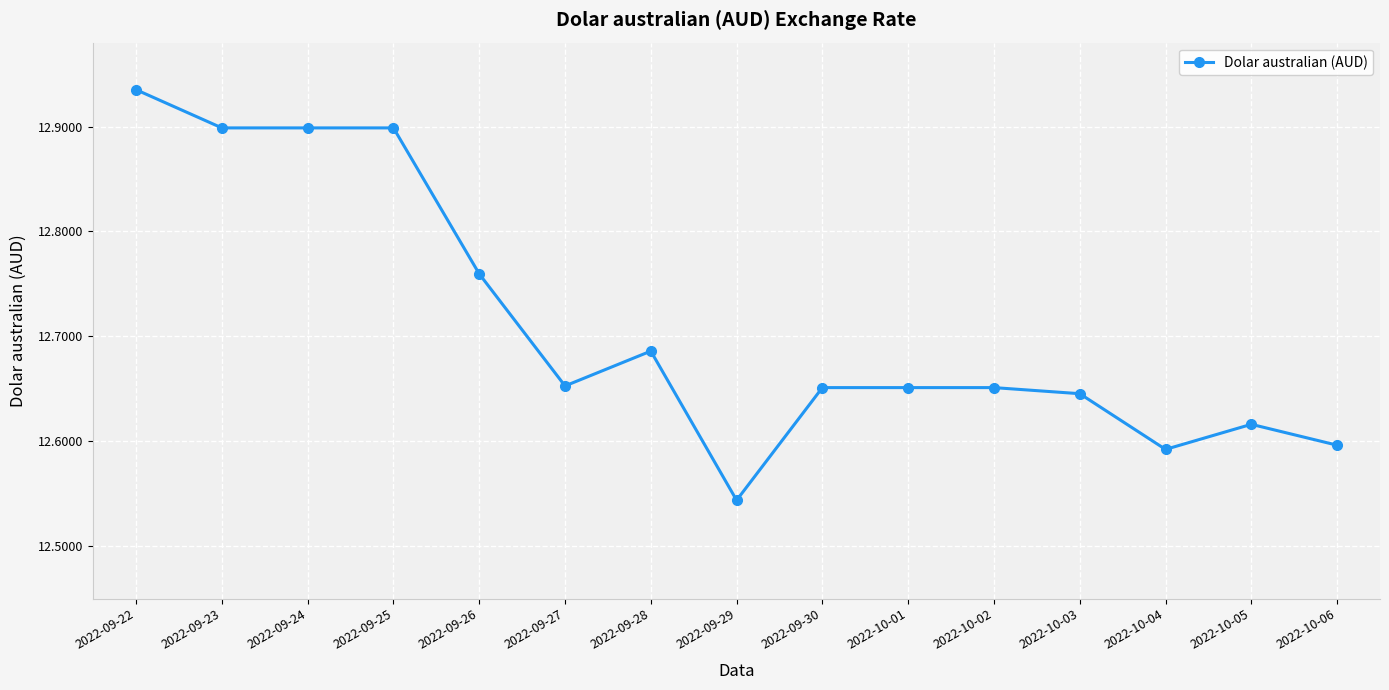

At which label is the value closest to 12?

2022-09-29